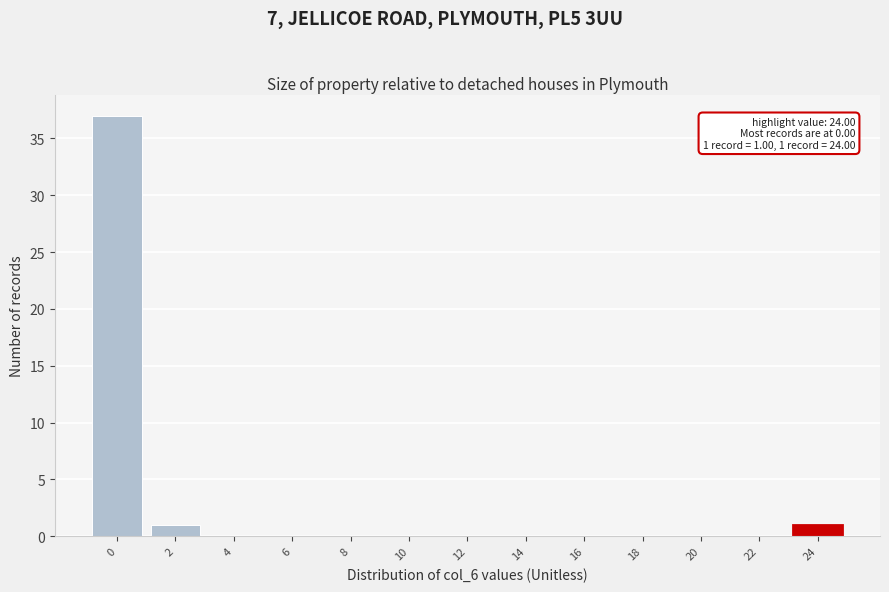

Over which range of the x-axis is the bar tallest?

-1 to 1